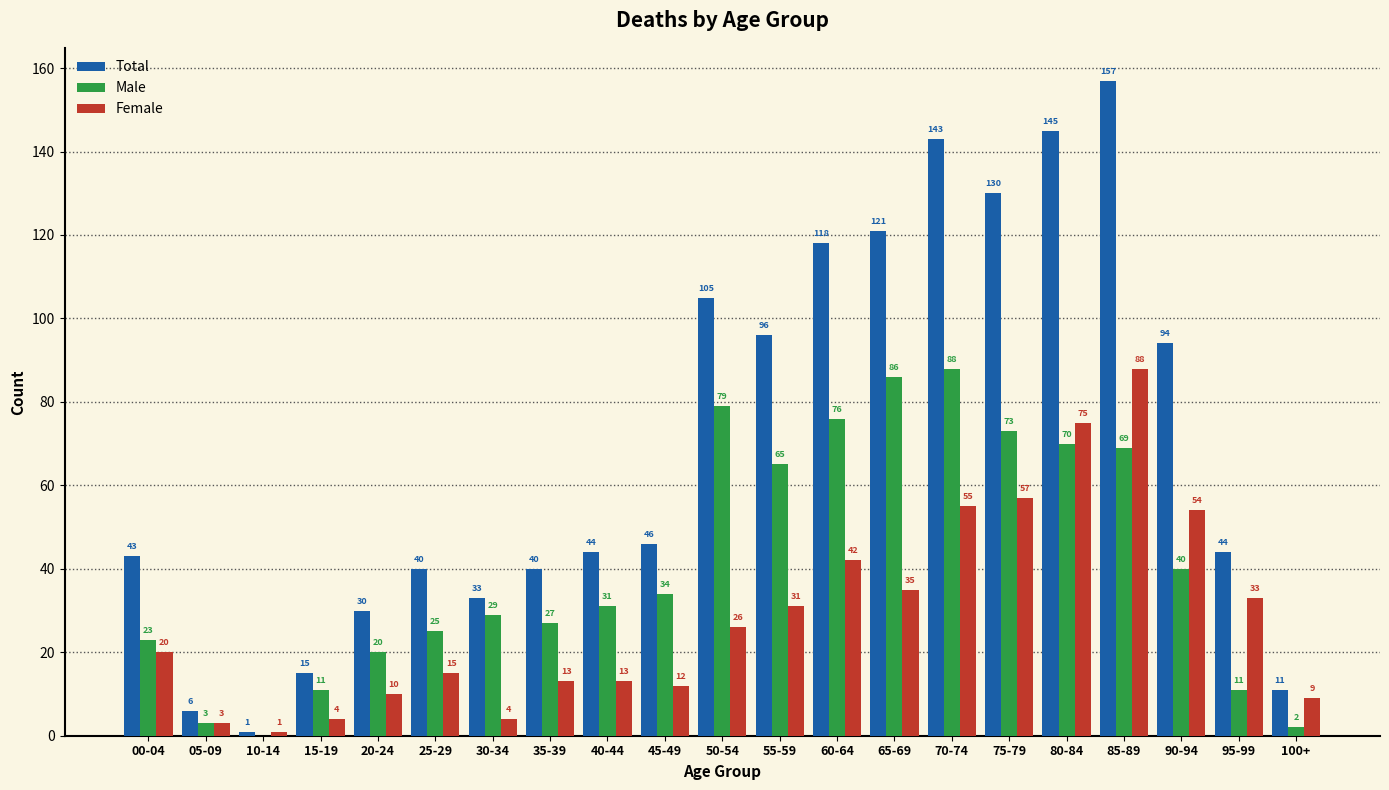

Between 15-19 and 25-29, which series saw the biggest shift?

Total